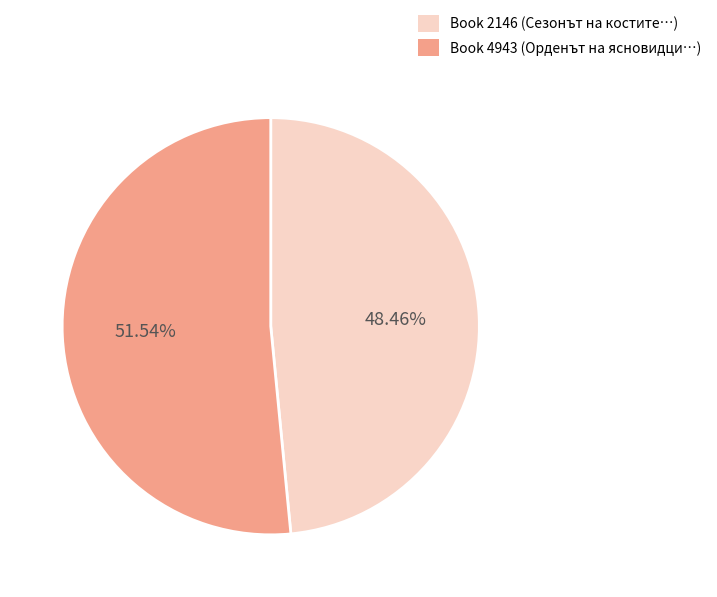

Is there any slice that represents more than half of the pie?

Yes